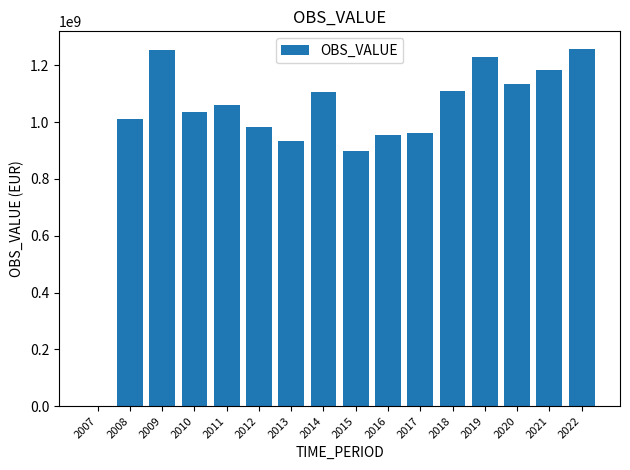

What is the sum of the values at 2018 and 2011?

2169522394.5